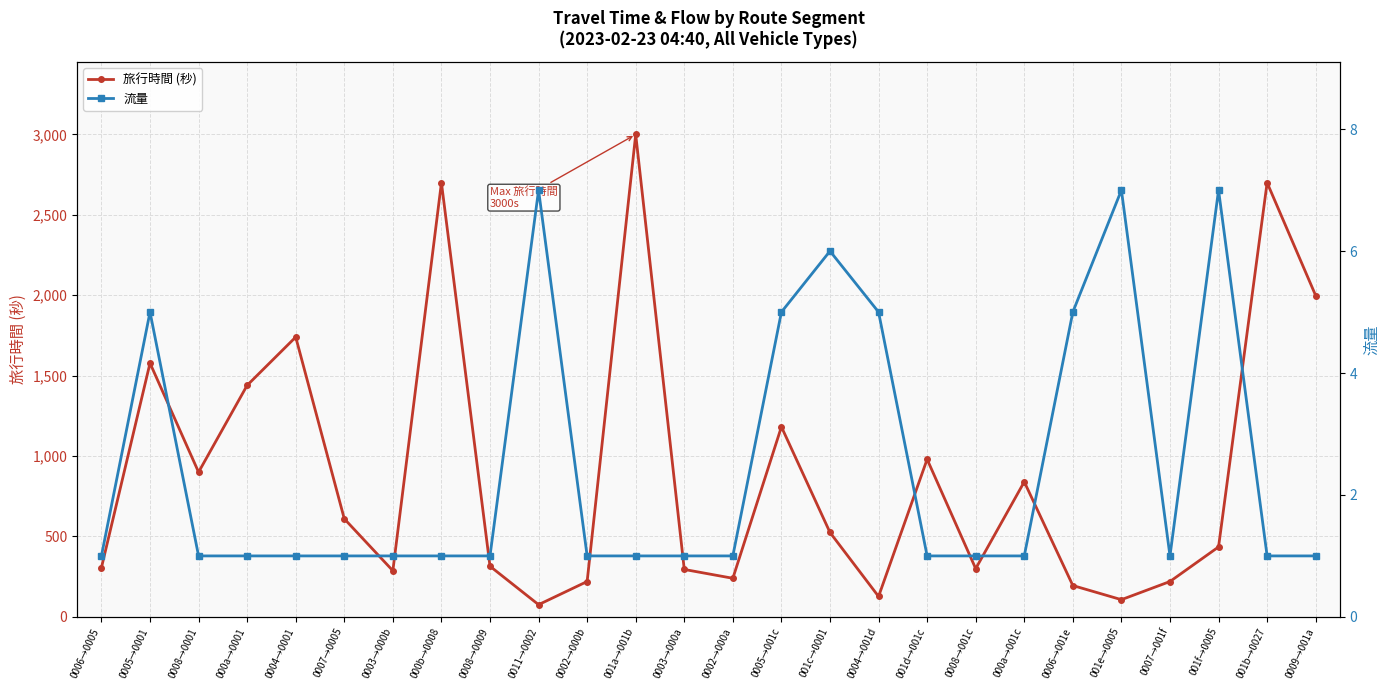

Rank the categories by 流量 value from highest to lowest.

0011→0002, 001e→0005, 001f→0005, 001c→0001, 0005→0001, 0005→001c, 0004→001d, 0006→001e, 0006→0005, 0008→0001, 000a→0001, 0004→0001, 0007→0005, 0003→000b, 000b→0008, 0008→0009, 0002→000b, 001a→001b, 0003→000a, 0002→000a, 001d→001c, 0008→001c, 000a→001c, 0007→001f, 001b→0027, 0009→001a